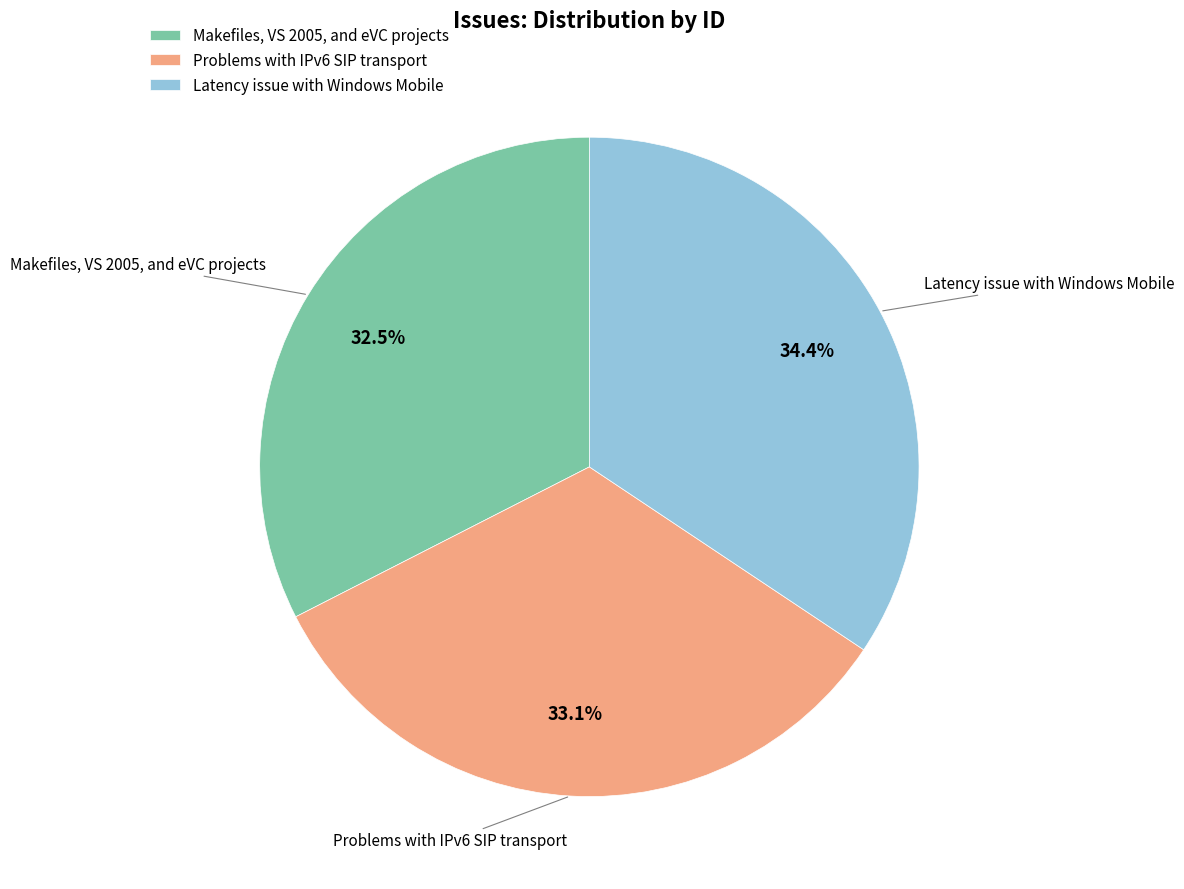

True or false: Latency issue with Windows Mobile accounts for 43% of the total.

False